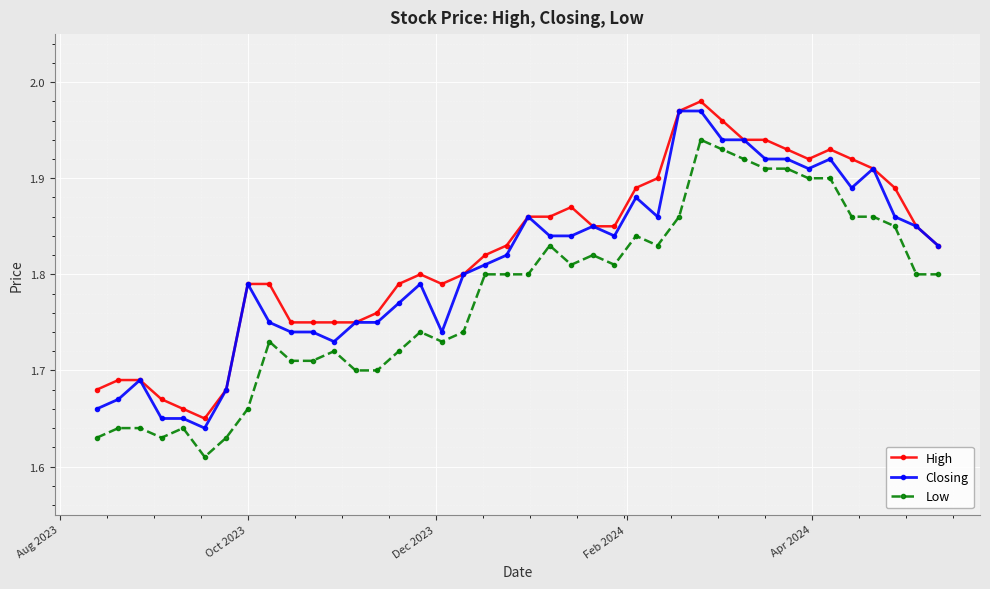

Rank the series by their average value, from lowest to highest.

Low, Closing, High